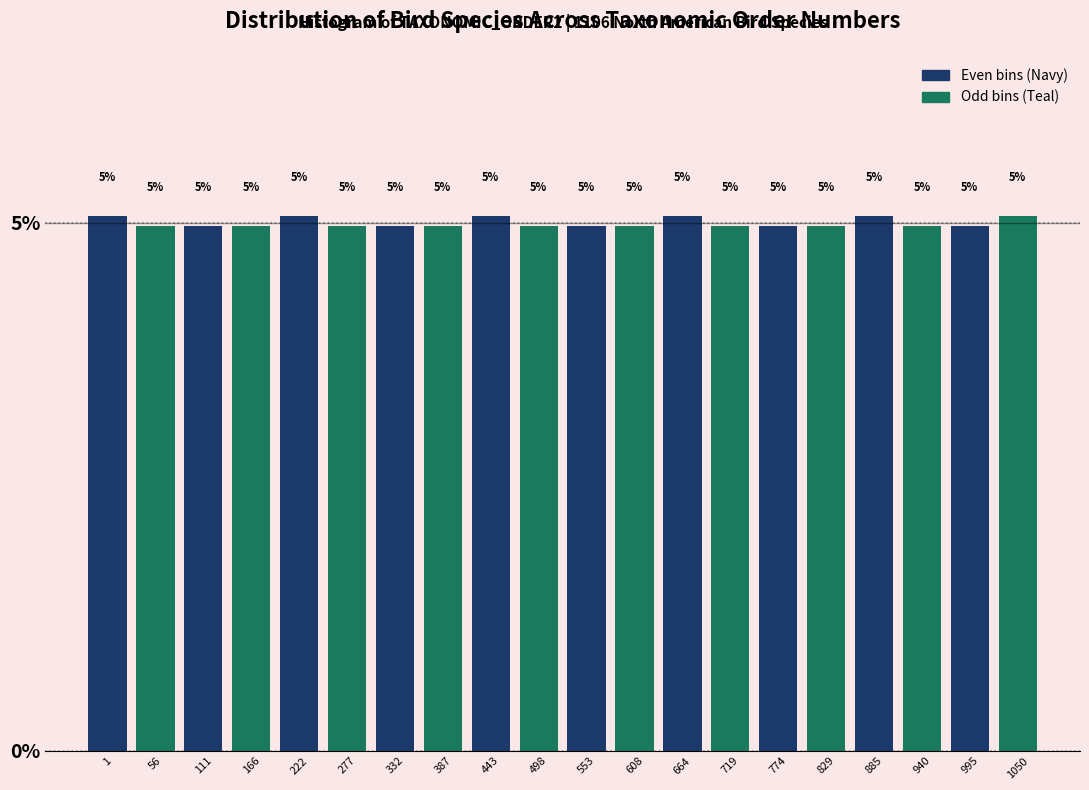

Read the value at 277.

5.0